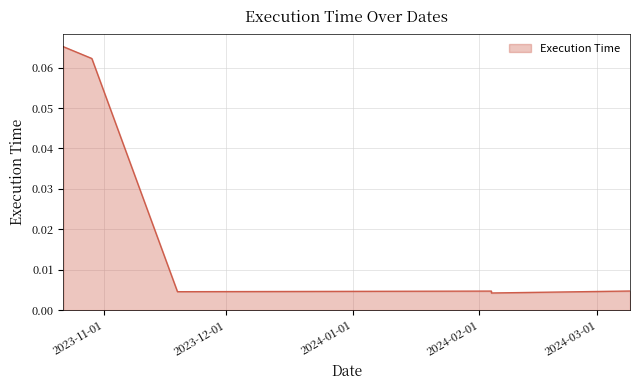

What is the label of the 6th point from the right?

2023-10-22